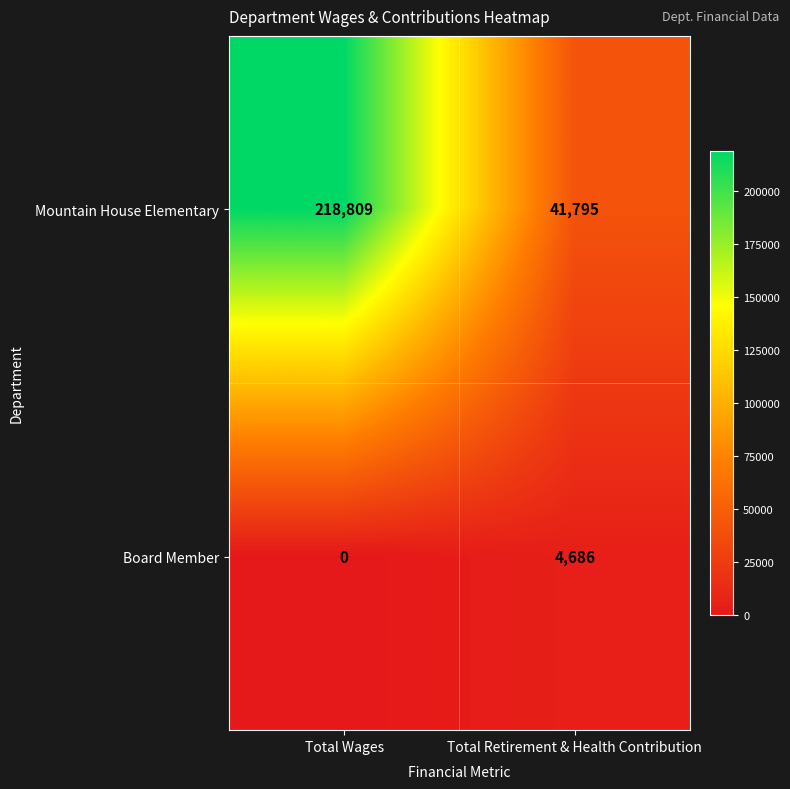

Which label corresponds to the largest value in the chart?

Total Wages